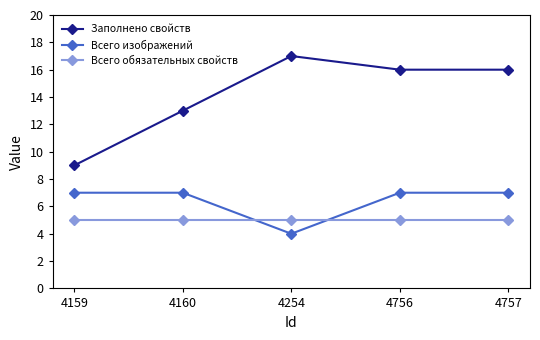

How many Заполнено свойств values are between 13 and 16?

3